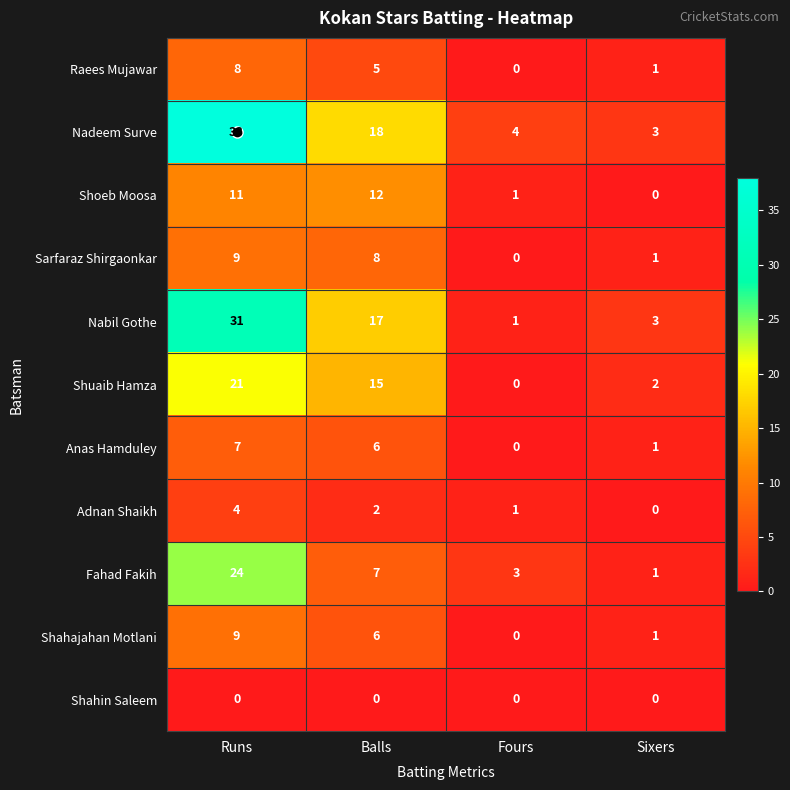

At which category is the sum across all series the highest?

Runs